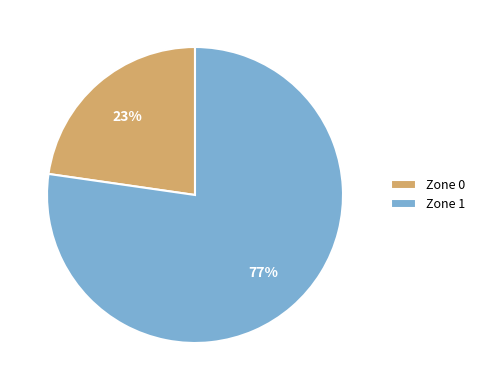

How many slices are in this pie chart?

2